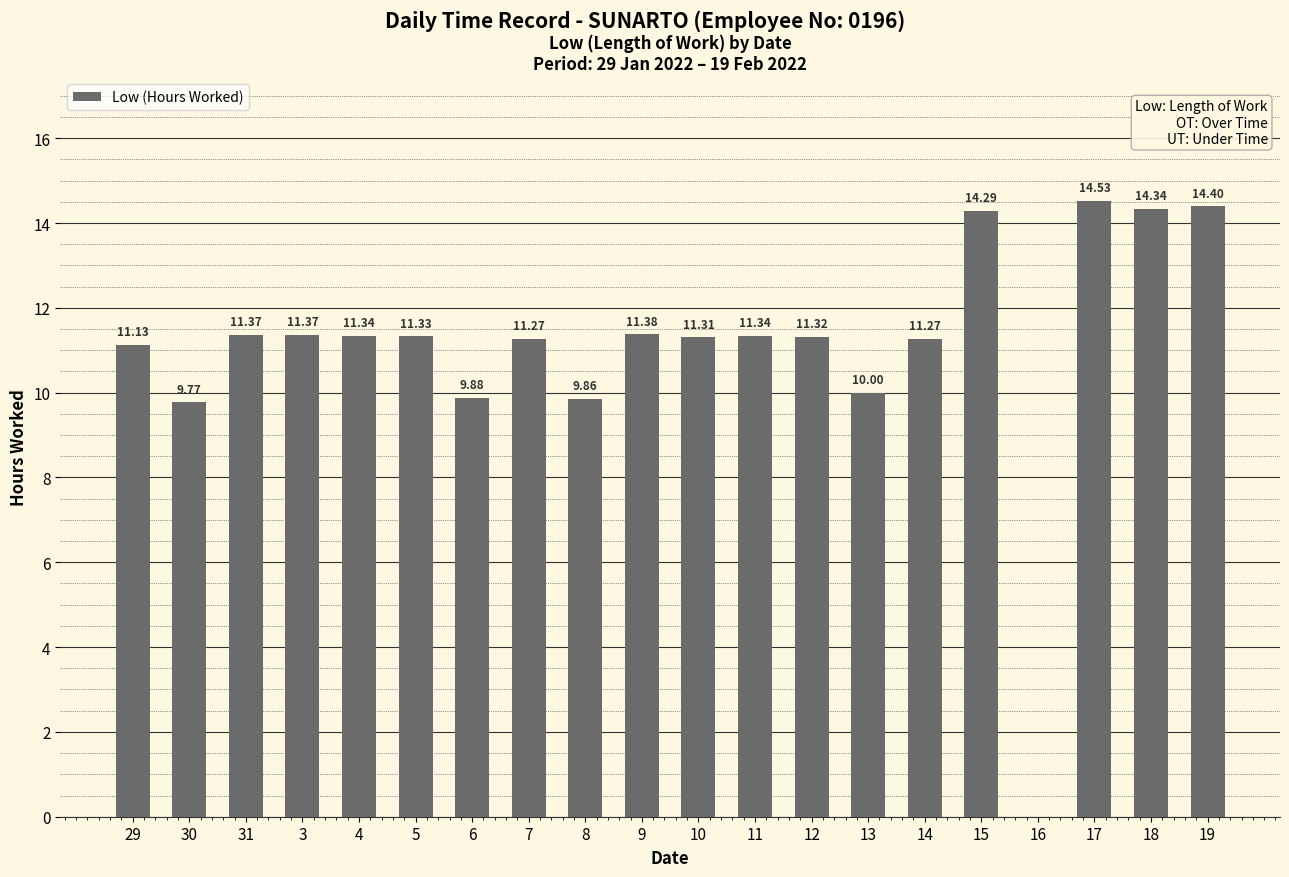

The value at 17 is 25.4. True or false?

False